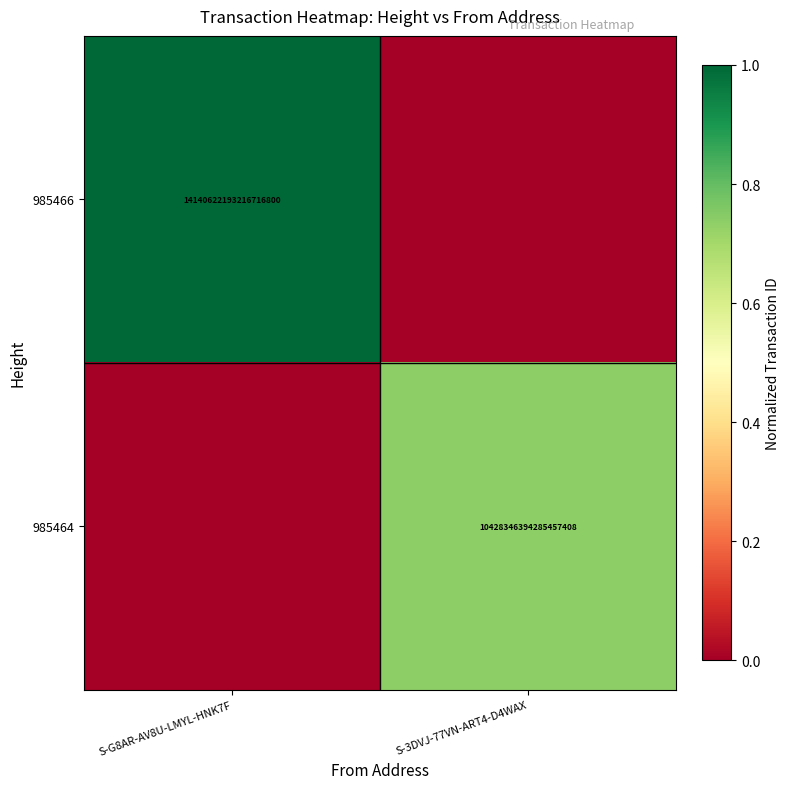

The 985464 series shows 6868136995291177984 at S-3DVJ-77VN-ART4-D4WAX. True or false?

False